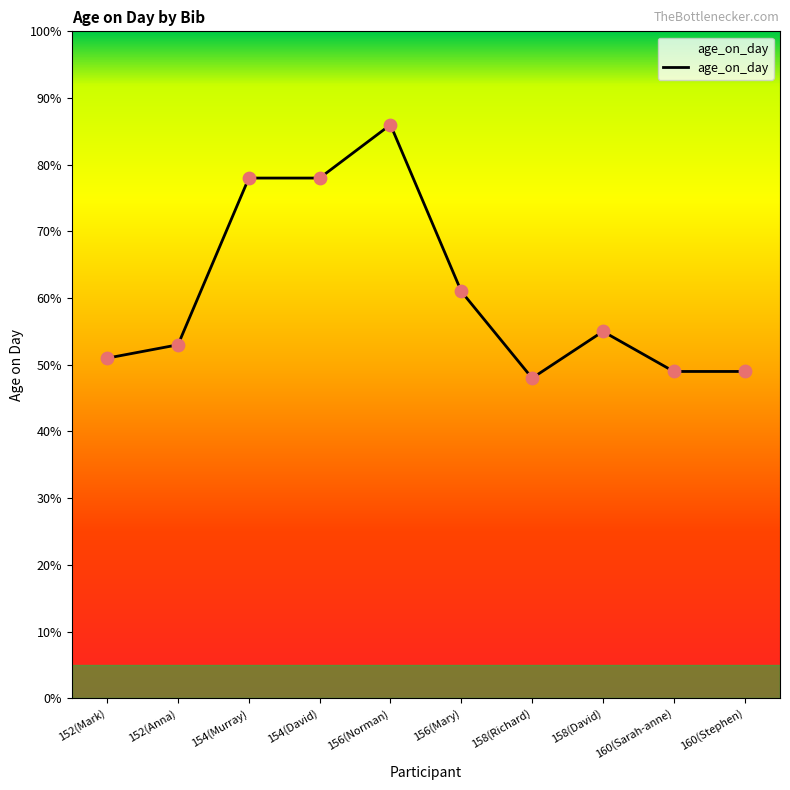

What is the ratio of the value at 160(Stephen) to the value at 160(Sarah-anne)?

1.0